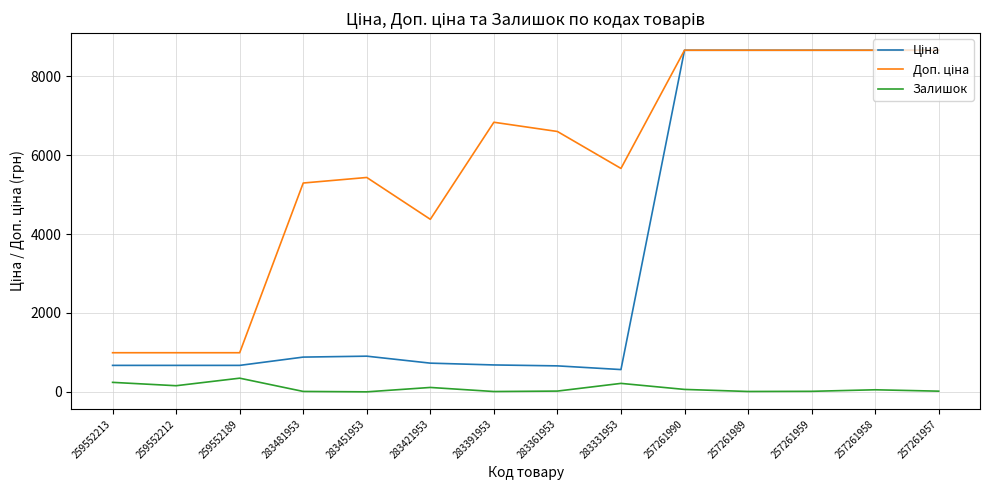

What is the total value across all series at 283331953?

6444.3